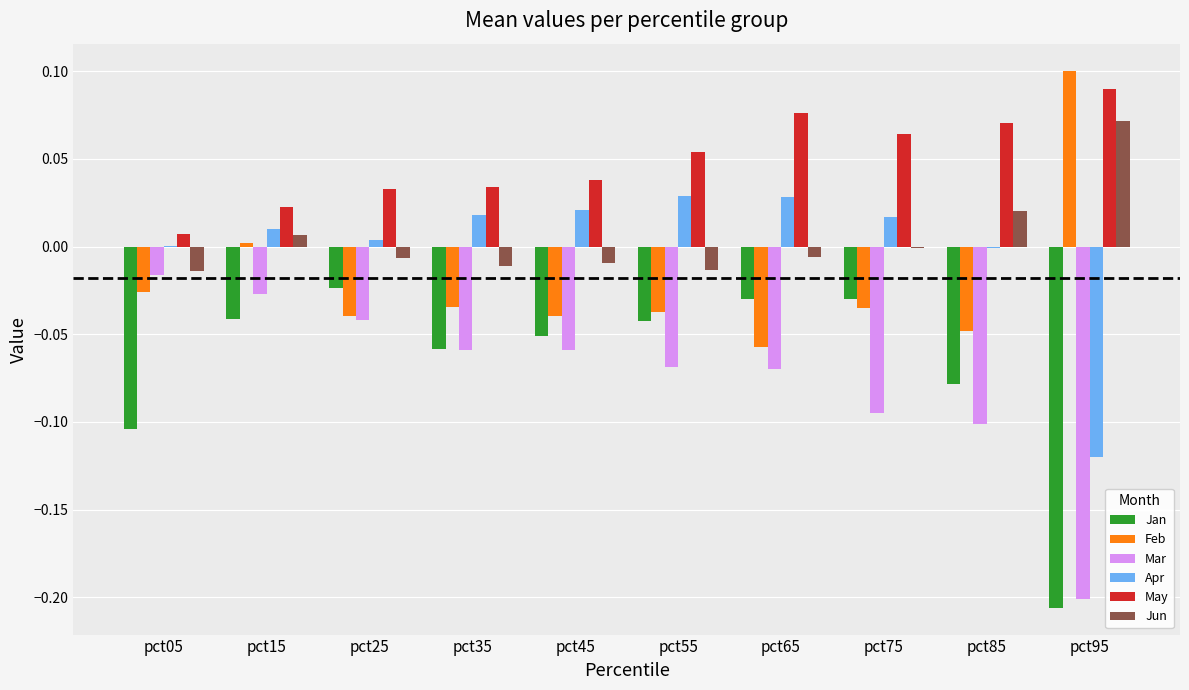

At which category does the chart reach its peak across all series?

pct95